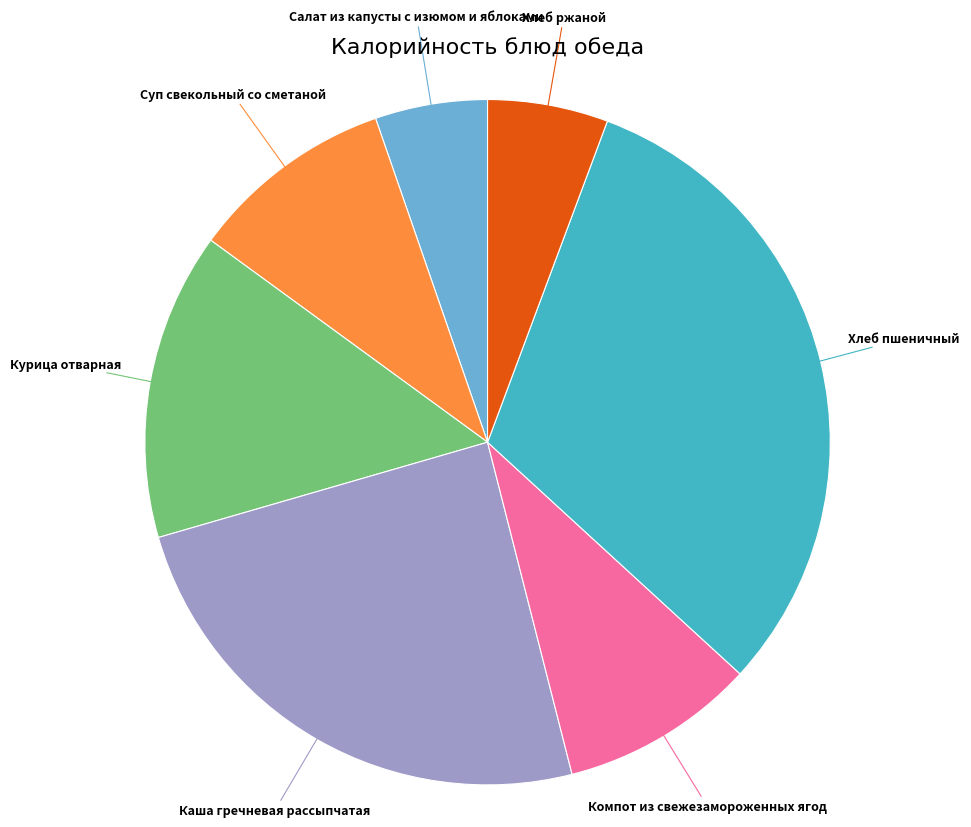

Is there a majority slice in this chart?

No